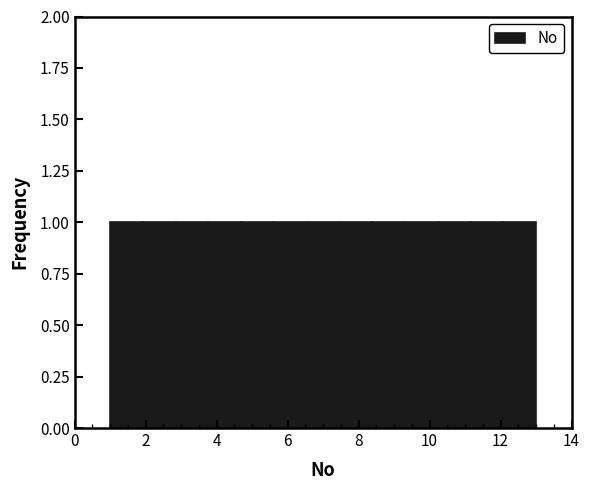

Reading left to right, list every bar in this chart as the range it spans on the x-axis followed by its height. Neither the bar edges nor the heights are printed on the chart, so give them approximately, as read against the axes.

1.0 to 2.0: 1
2.0 to 2.8: 1
2.8 to 3.8: 1
3.8 to 4.6: 1
4.6 to 5.6: 1
5.6 to 6.6: 1
6.6 to 7.4: 1
7.4 to 8.4: 1
8.4 to 9.4: 1
9.4 to 10.2: 1
10.2 to 11.2: 1
11.2 to 12.0: 1
12.0 to 13.0: 1